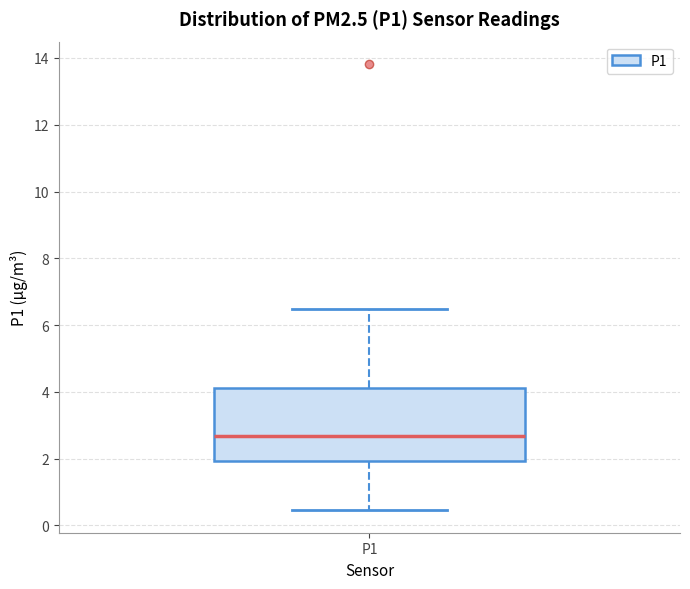

Where does the upper whisker of the box for P1 end on the y-axis? The values are not printed on the chart, so give them approximately, as read against the axis.

6.4